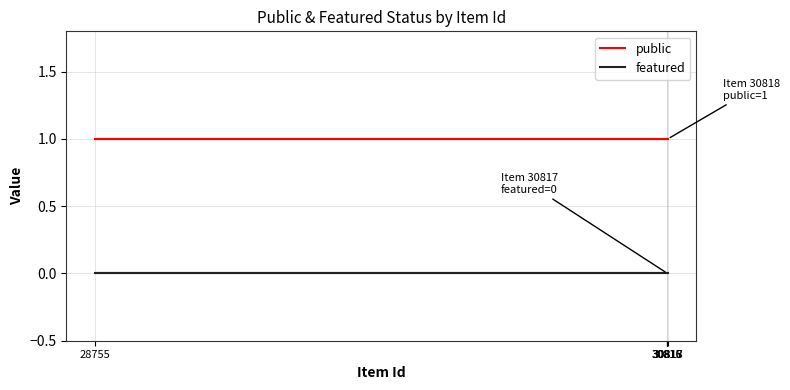

Which has a higher value, 30817 or 28755?

30817